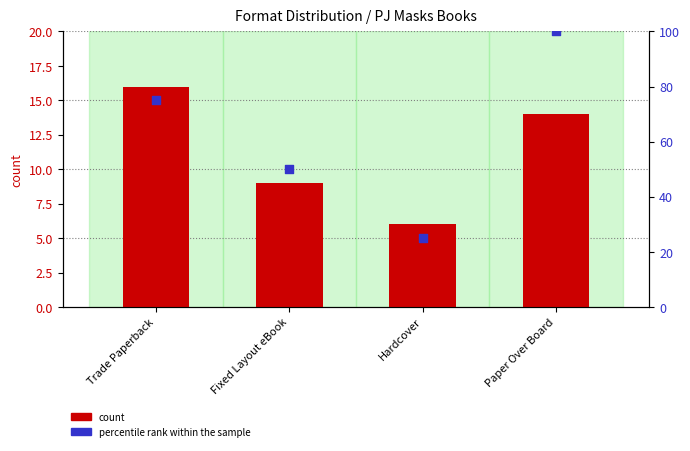

What are all the series names shown in the legend?

count, percentile rank within the sample